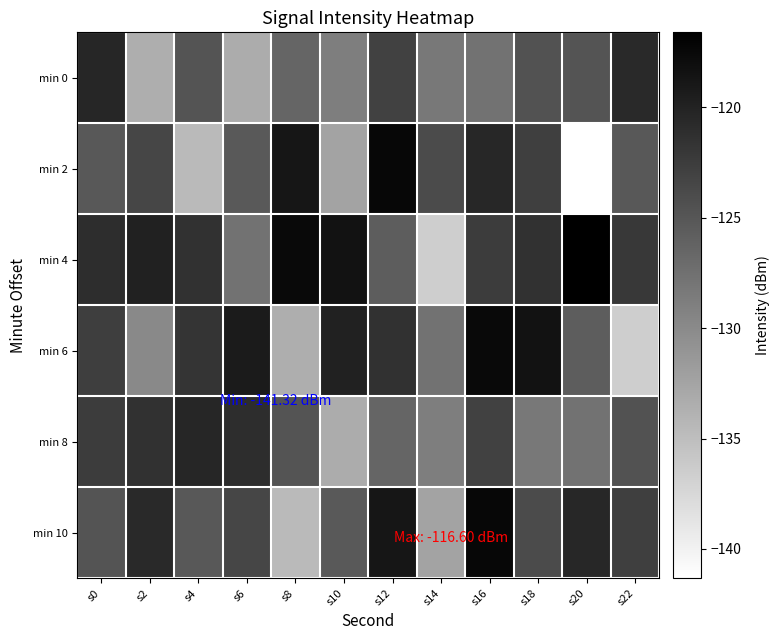

Which series has the largest total across all categories?

min 4